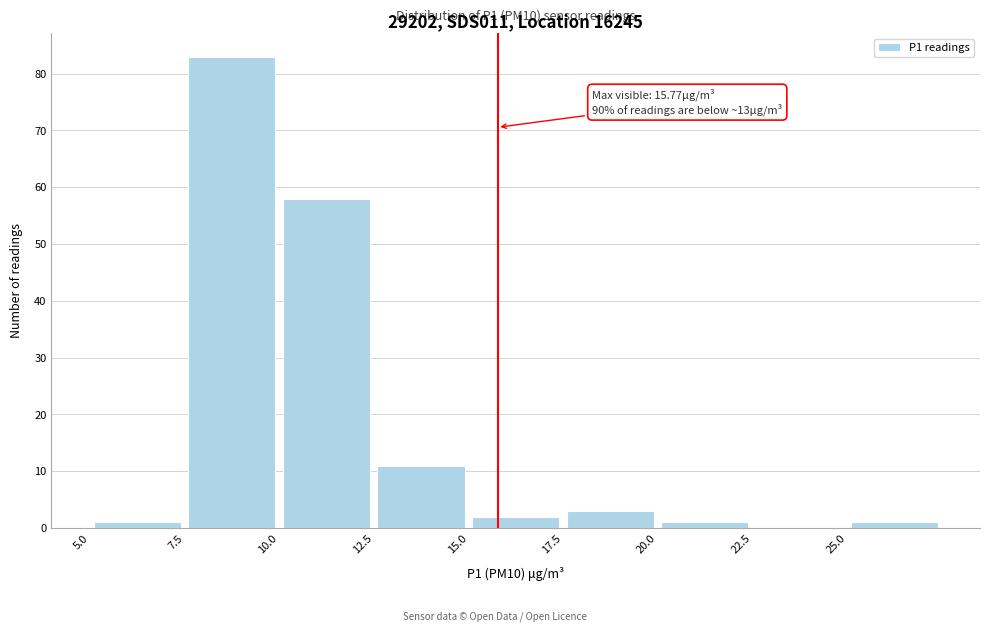

Which range on the x-axis has the tallest bar?

7.5 to 10.0